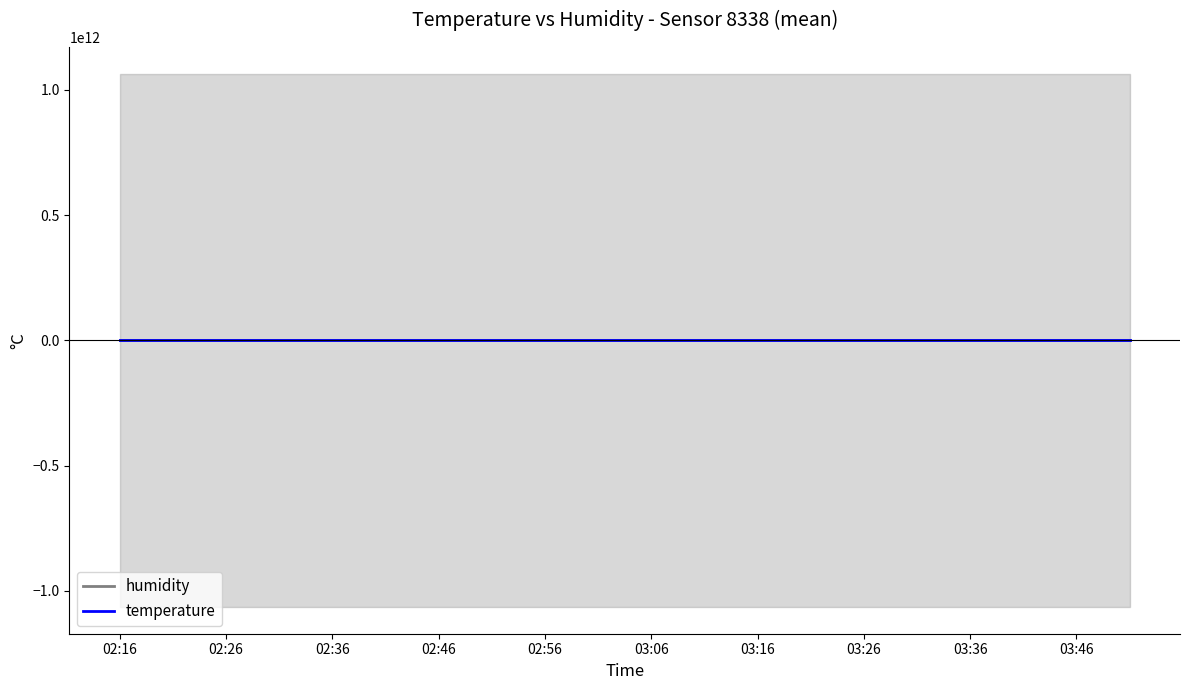

True or false: humidity and temperature intersect in this chart.

True